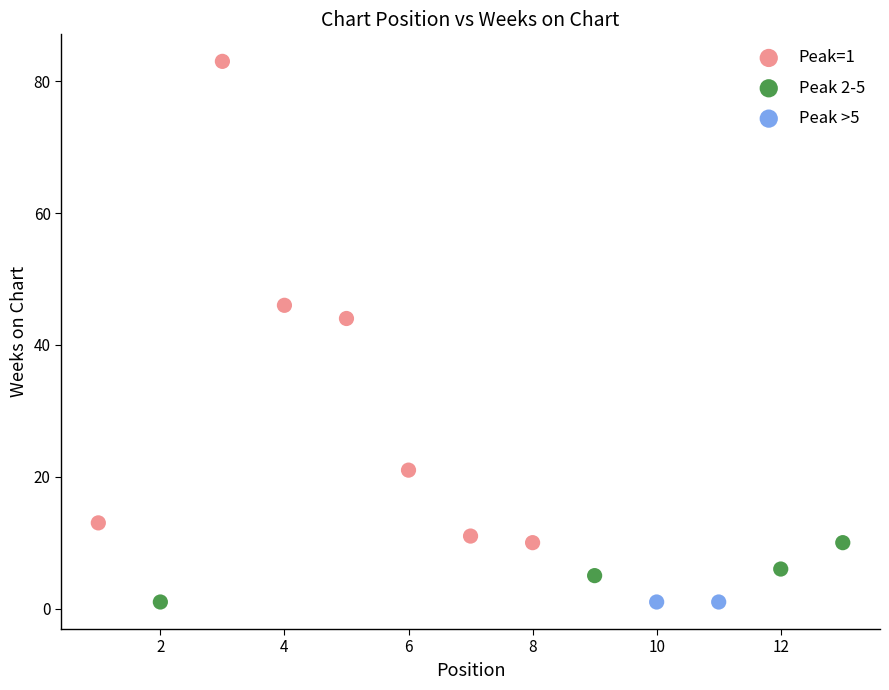

Which series contains the highest Y value?

Peak=1